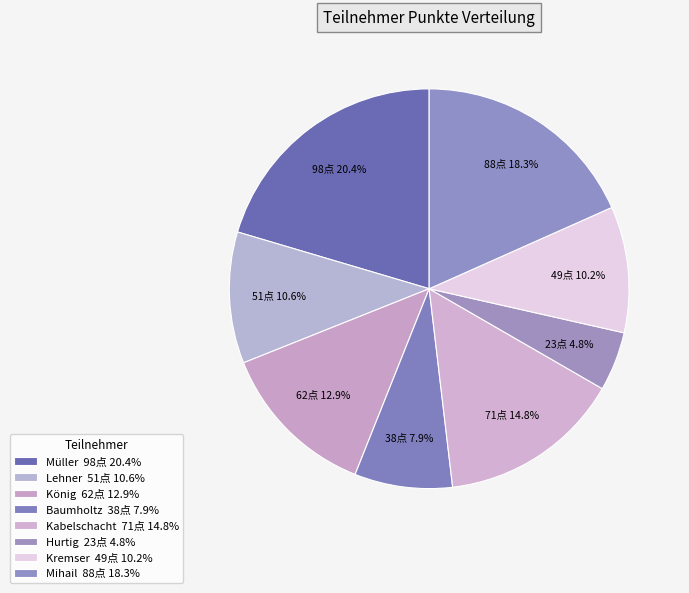

Is it true that Lehner is 11% of the pie?

True